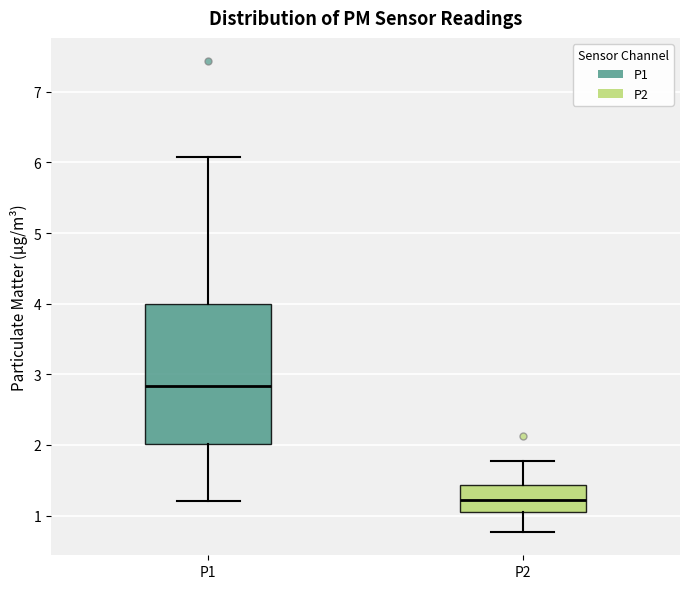

Which box has the highest median line?

P1